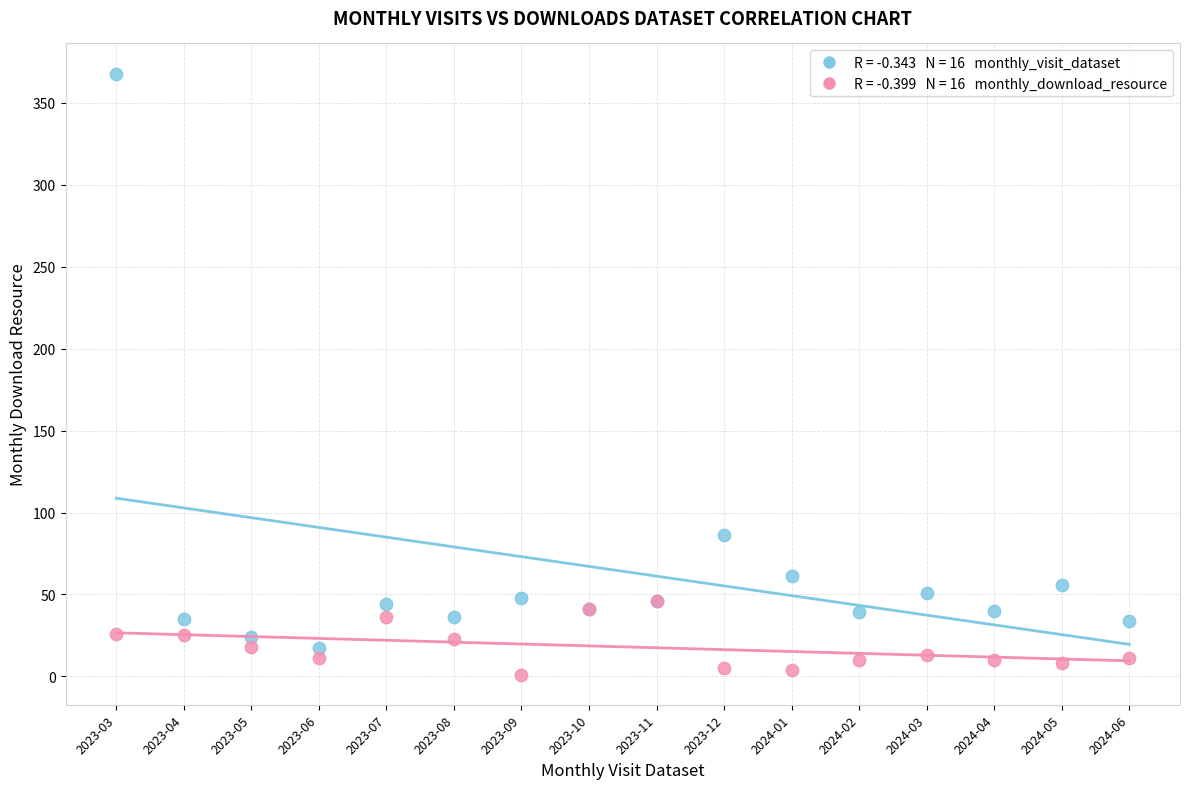

Across all series, what Y value is closest to 184?

86